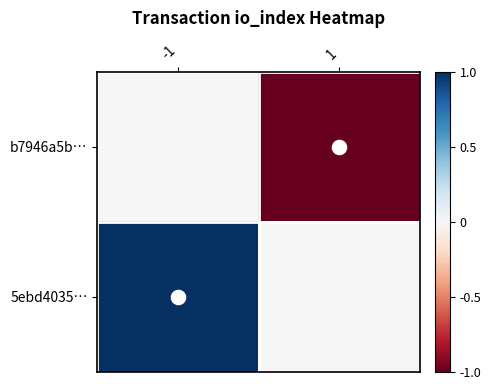

At how many categories does at least one series exceed 0?

1